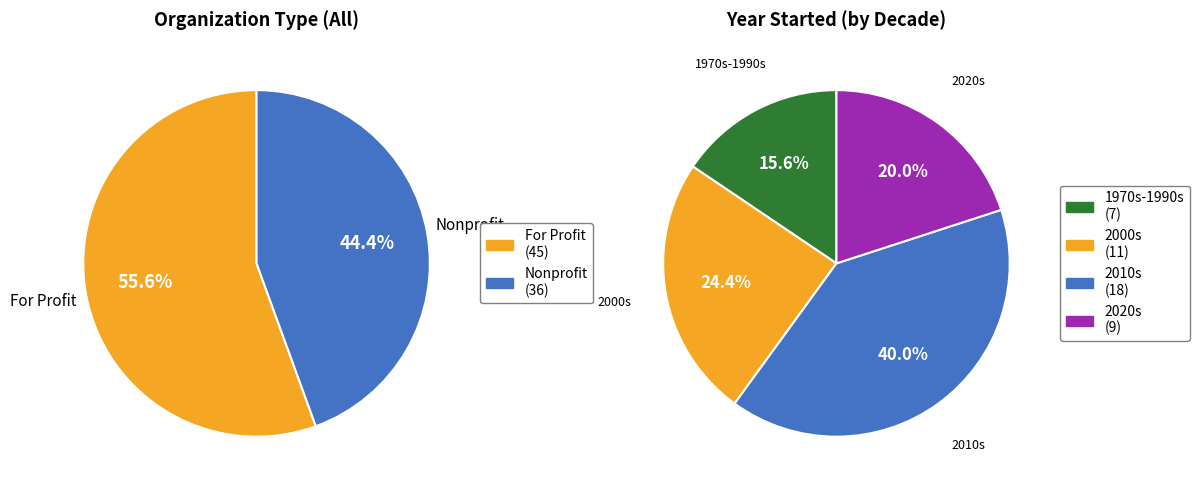

Is Nonprofit the majority of the pie?

No